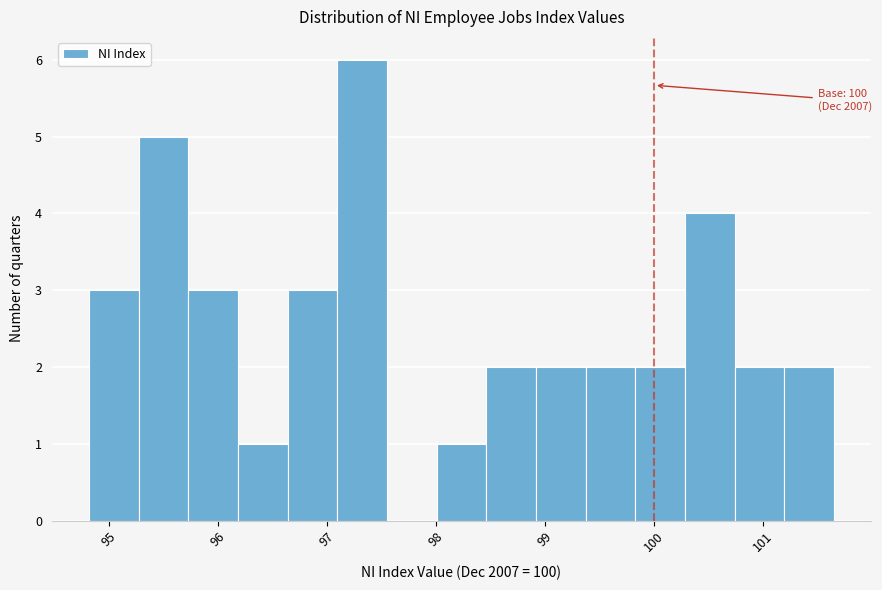

Over which range of the x-axis is the bar tallest?

97.1 to 97.6